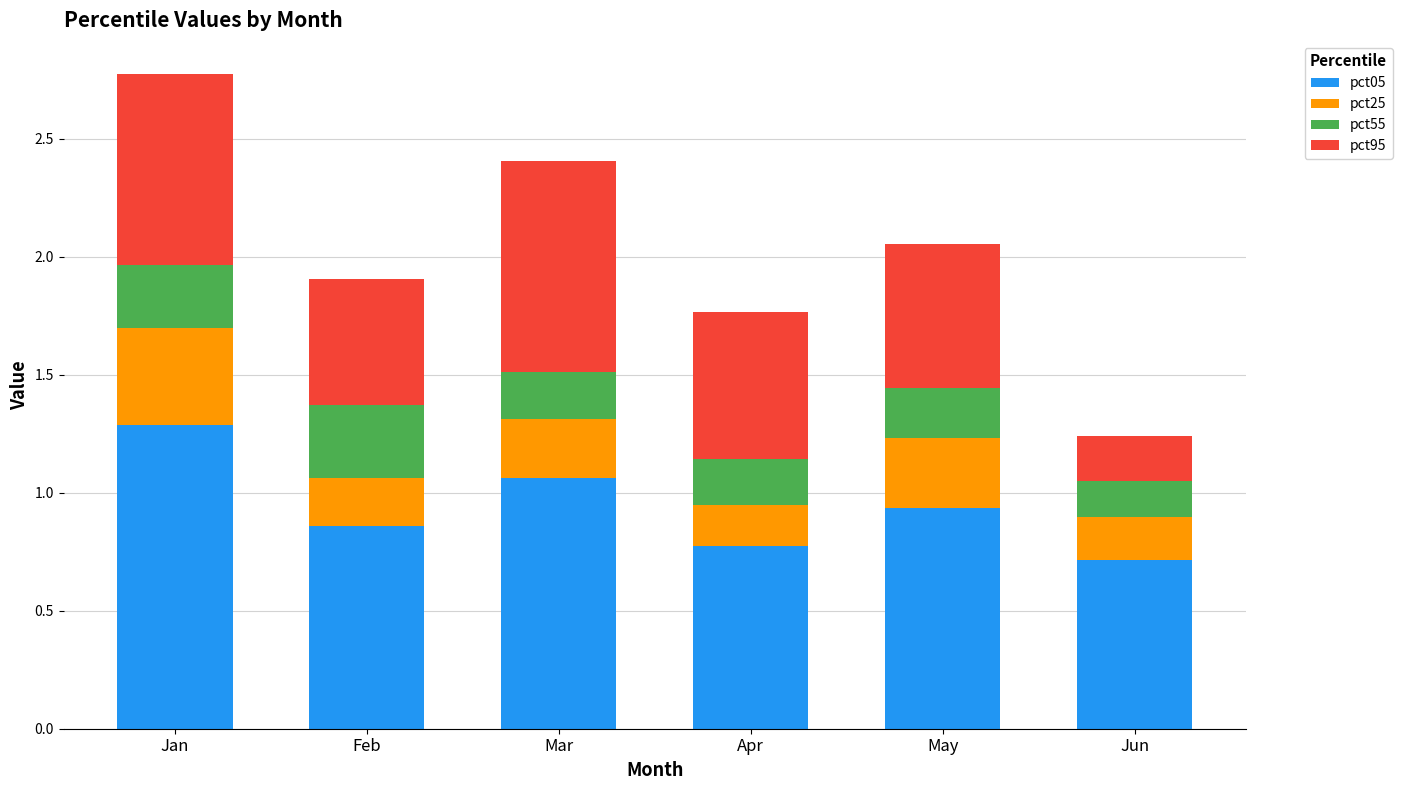

What is the highest value of the pct05 series?

1.3